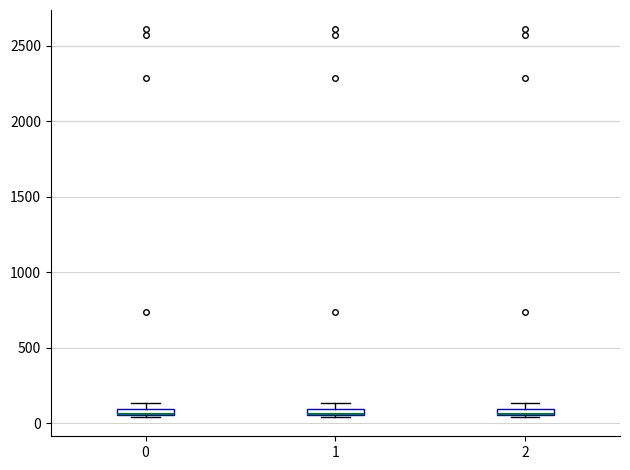

Where is the upper edge of the box at x = 1 on the y-axis? The values are not printed on the chart, so give them approximately, as read against the axis.

100